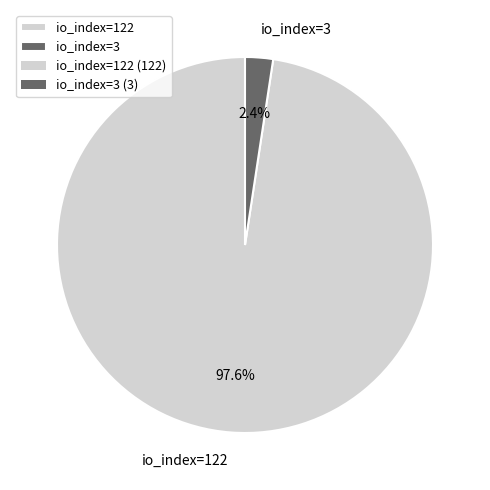

To the nearest percent, what percentage of the pie is io_index=3?

2%